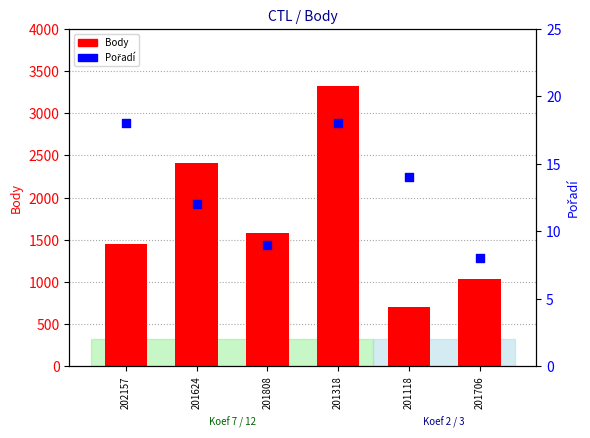

At how many categories does at least one series exceed 351?

6